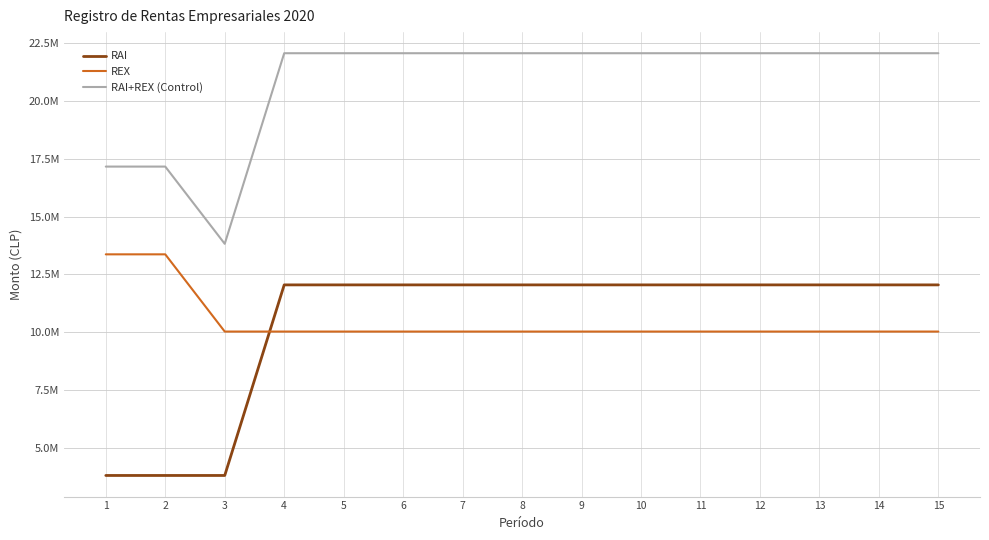

What are all the series names shown in the legend?

RAI, REX, RAI+REX (Control)